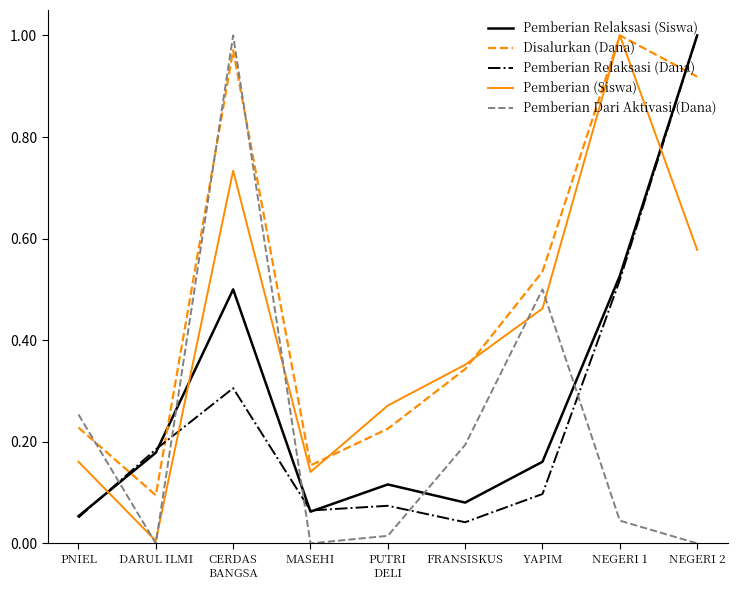

At how many categories does at least one series exceed 0?

9